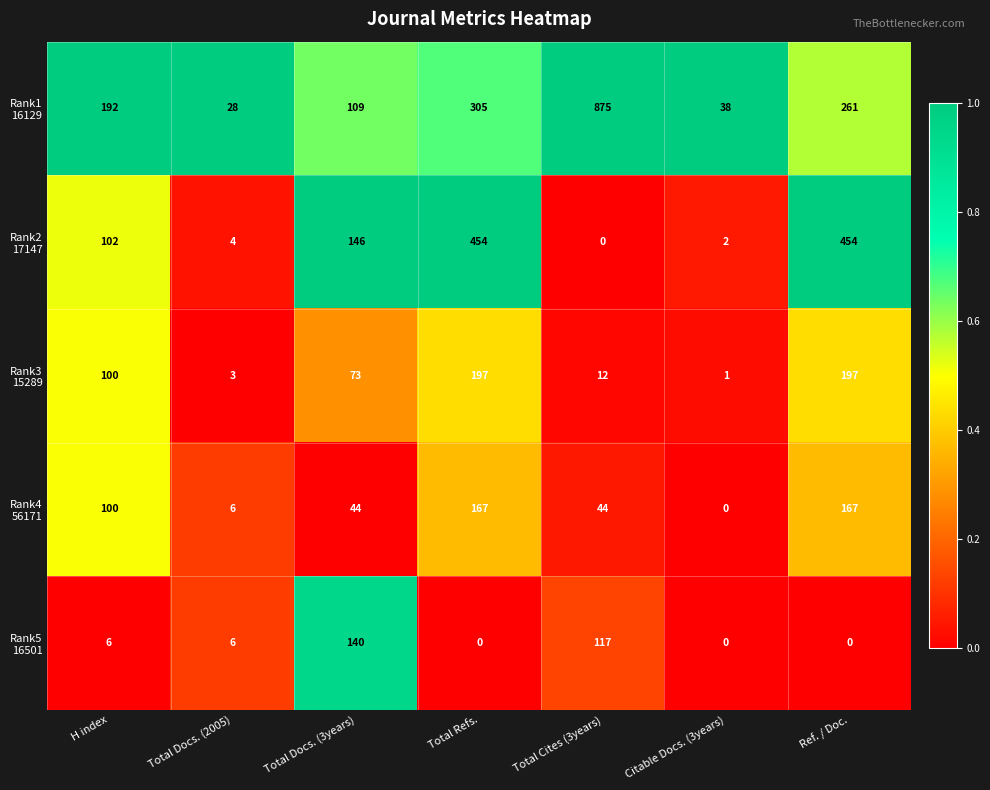

How many distinct data groups are displayed?

5